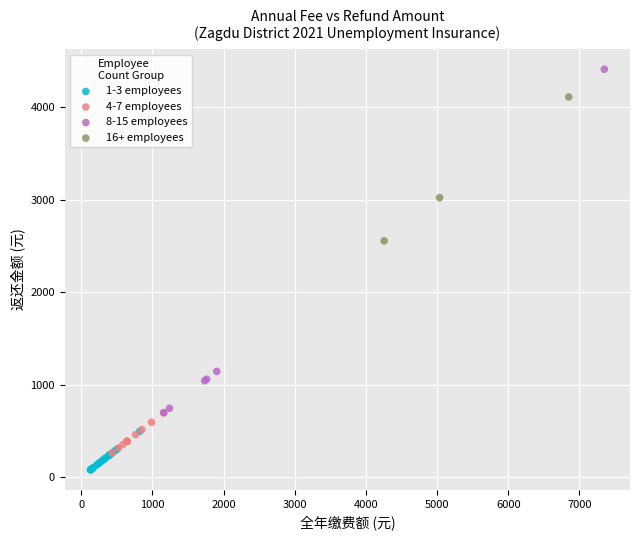

Which series has the widest spread of Y values?

8-15 employees